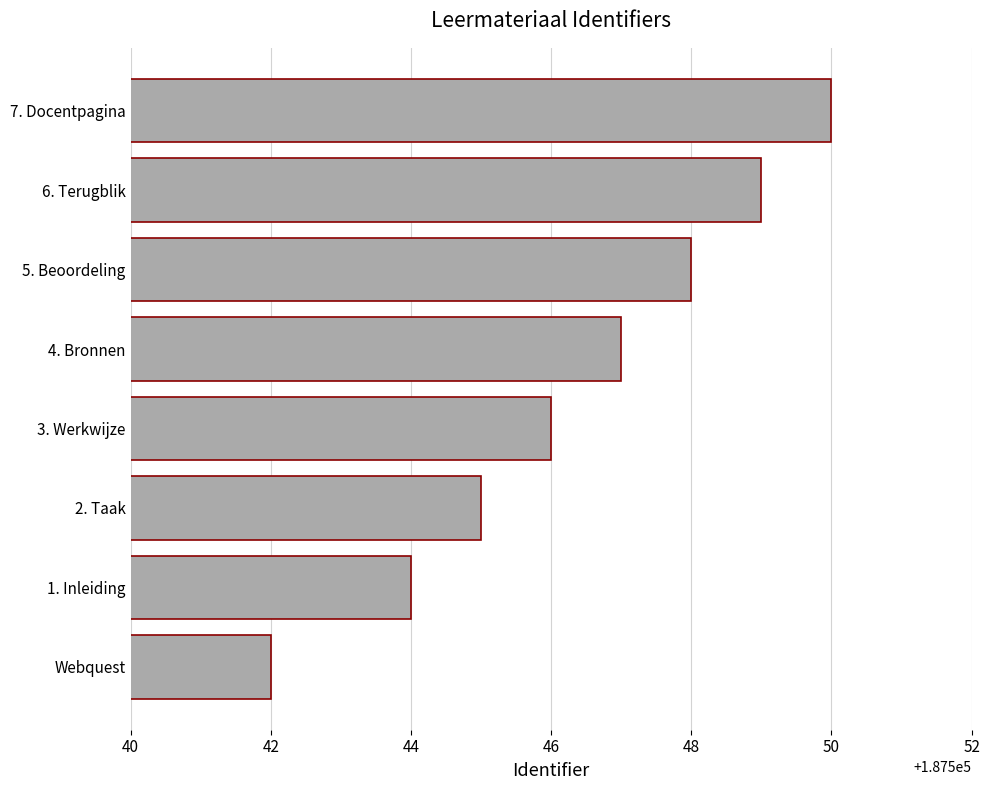

True or false: the data shows 187545 at 2. Taak.

True